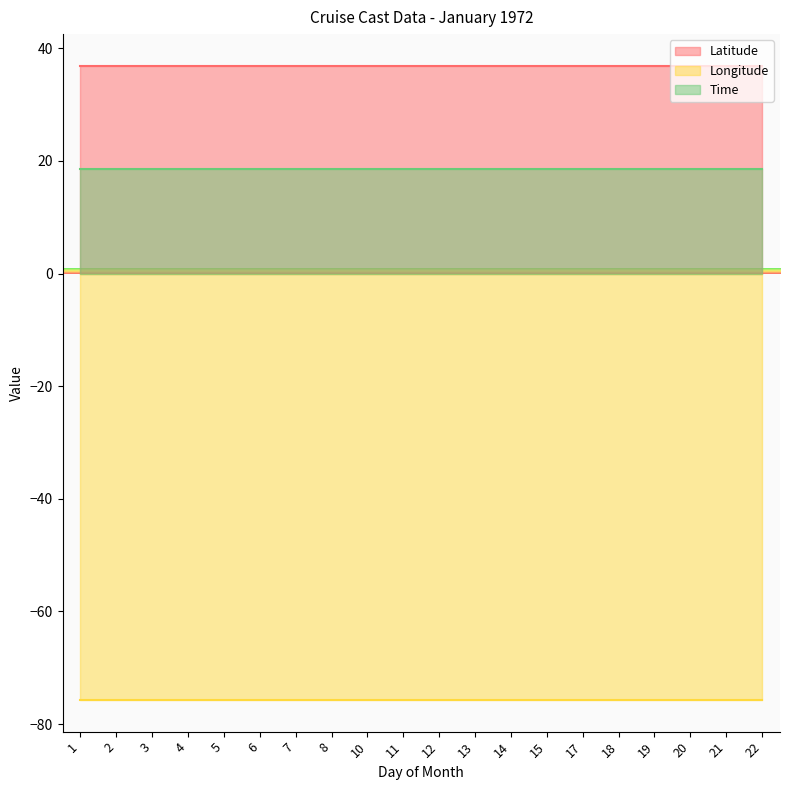

True or false: Latitude and Time cross at least once.

False